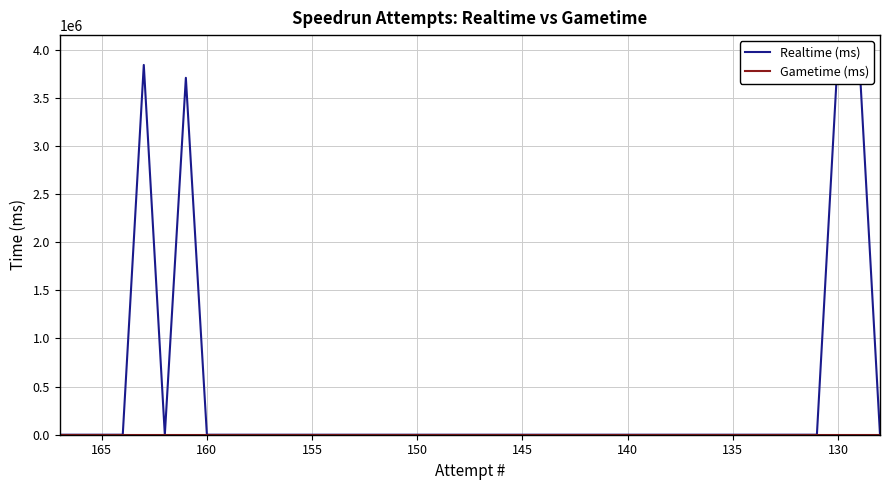

Is the value of Realtime (ms) at 25 greater than the value of Gametime (ms) at 33?

No